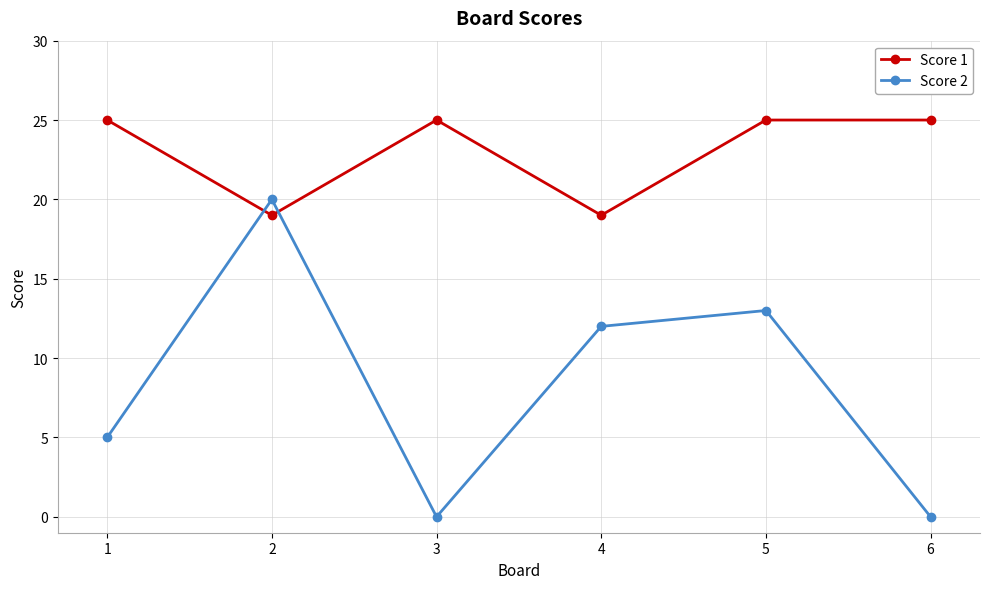

Reading left to right, list all the values displayed in this chart.

Score 1: 1=25	2=19	3=25	4=19	5=25	6=25
Score 2: 1=5	2=20	3=0	4=12	5=13	6=0